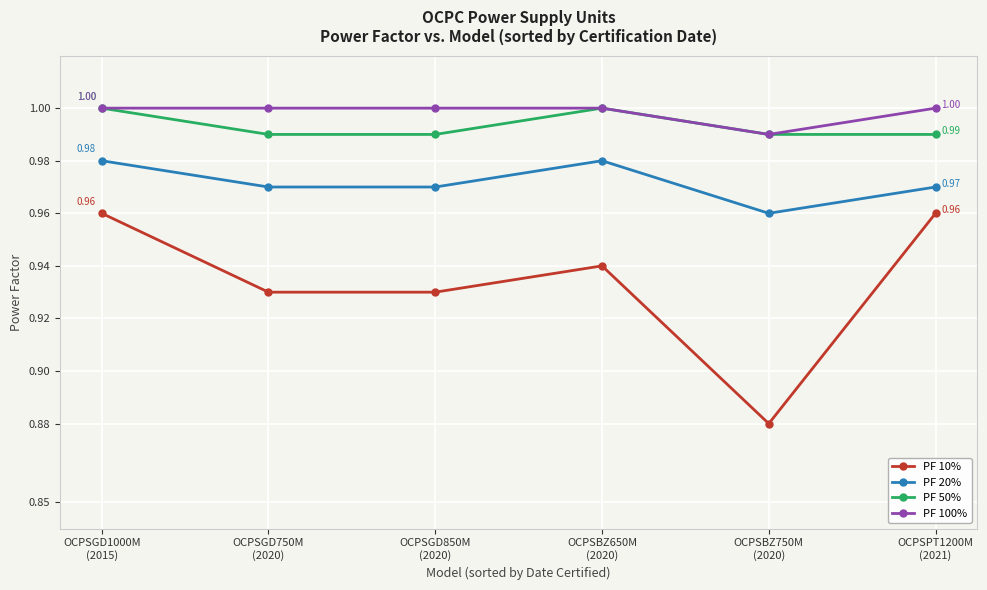

The PF 100% series shows 1.0 at OCPSGD750M
(2020). True or false?

True